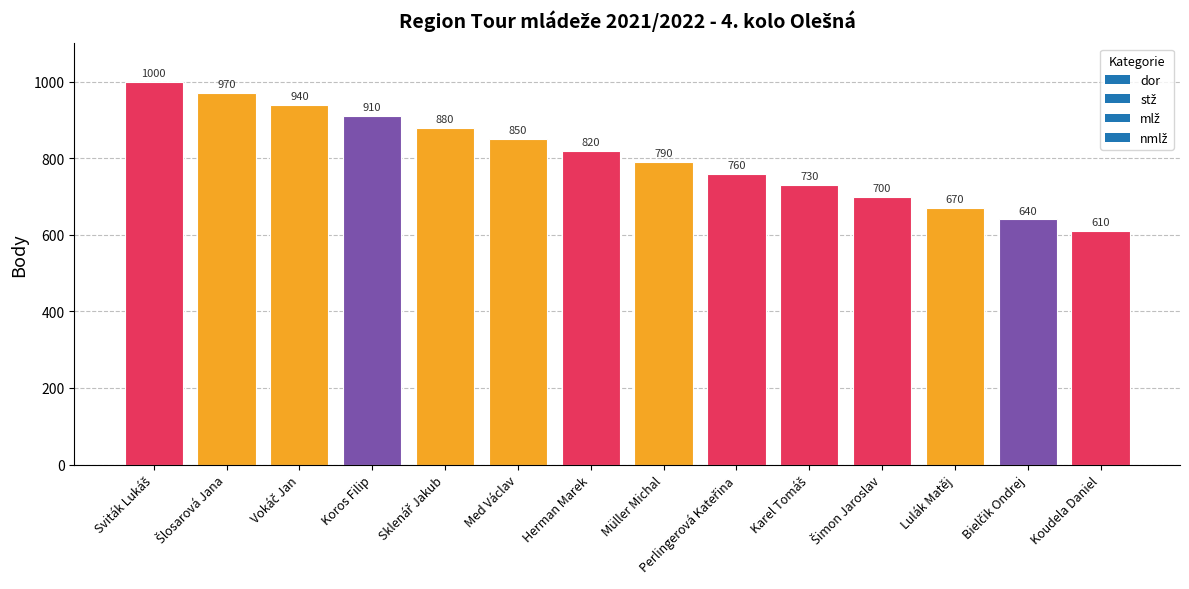

Approximately how many times larger is the value at Lulák Matěj compared to Koros Filip?

0.7